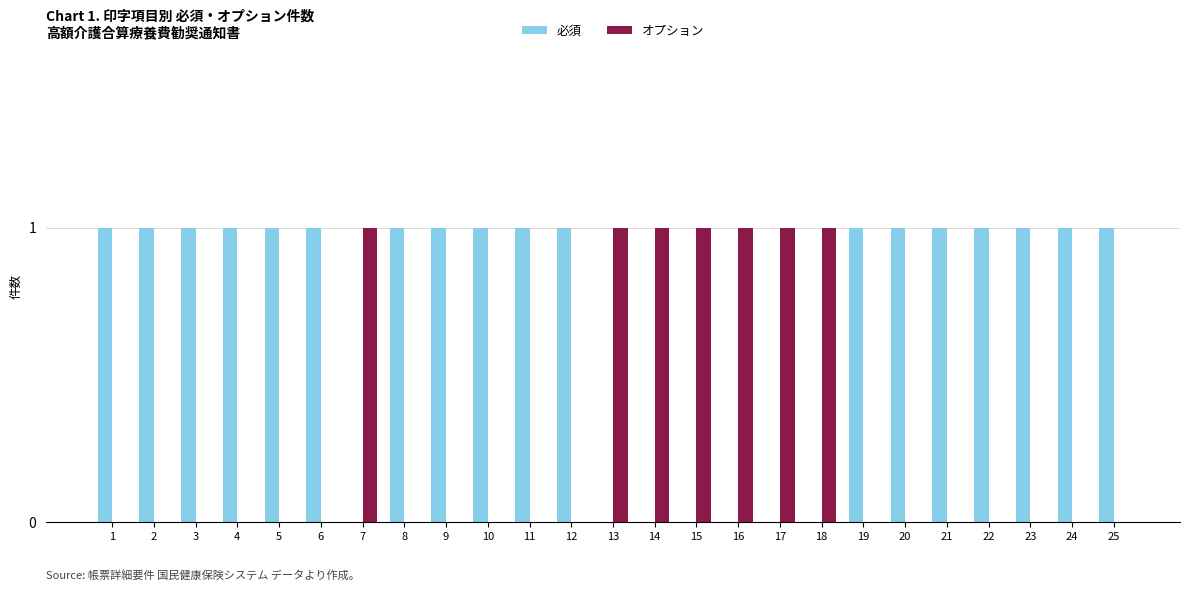

What is the sum of all オプション values?

7